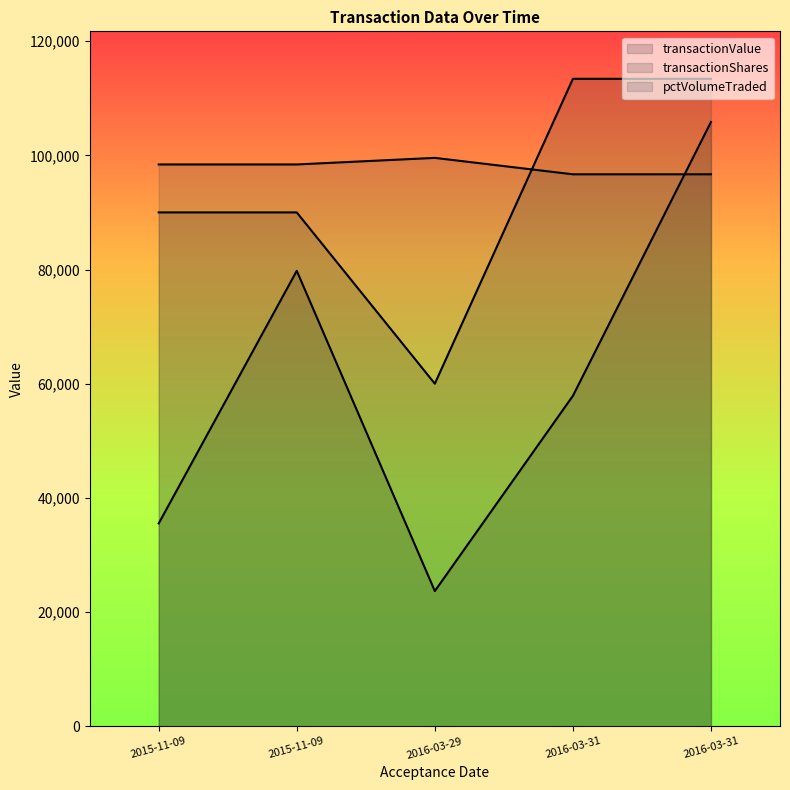

What is the smallest value displayed?

2000